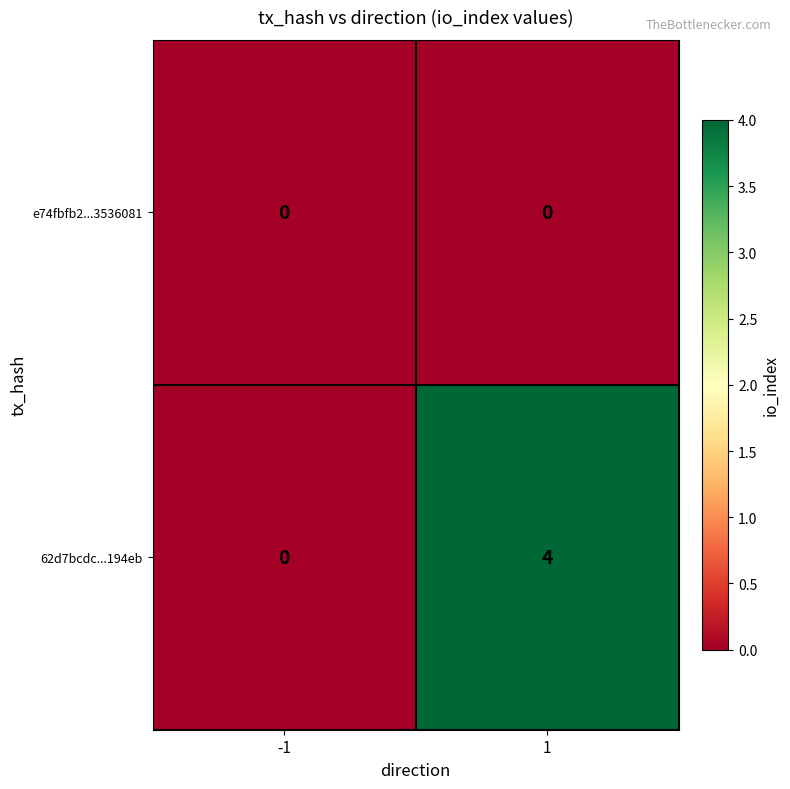

Rank the series by their maximum value, from lowest to highest.

e74fbfb2...3536081, 62d7bcdc...194eb